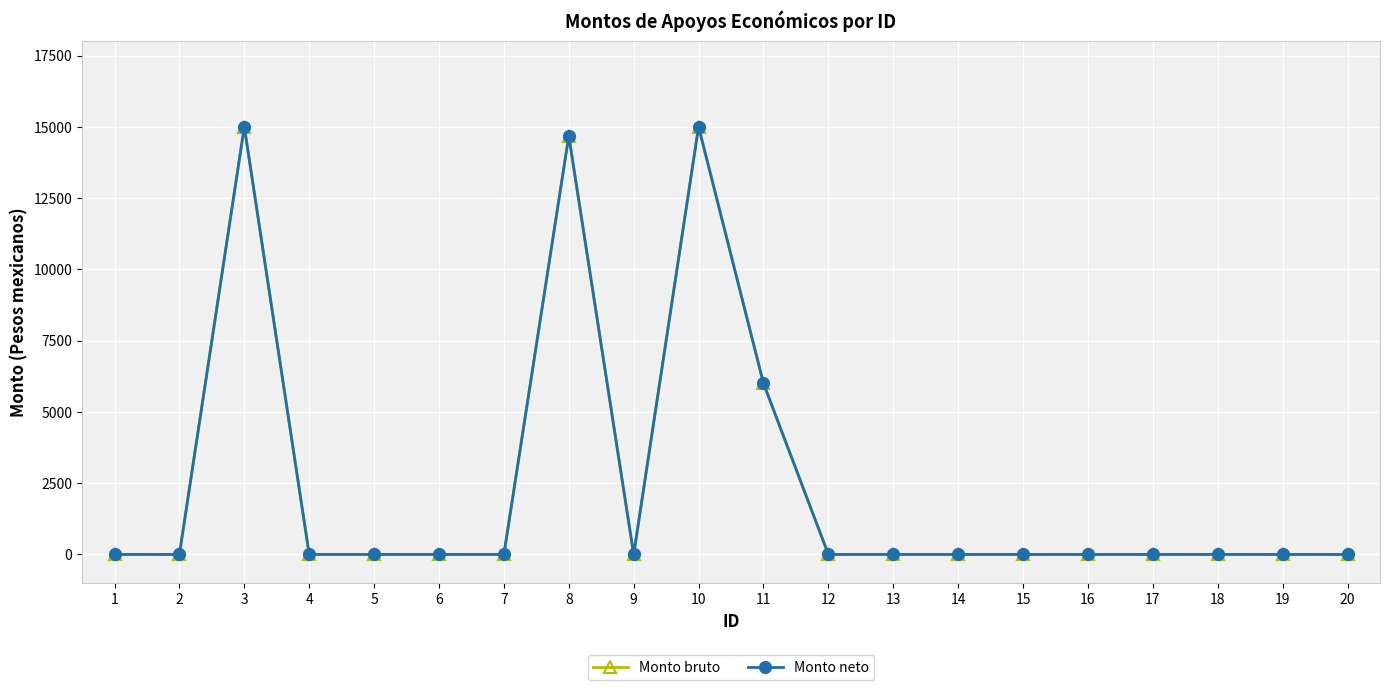

At which label does Monto bruto reach its minimum?

1